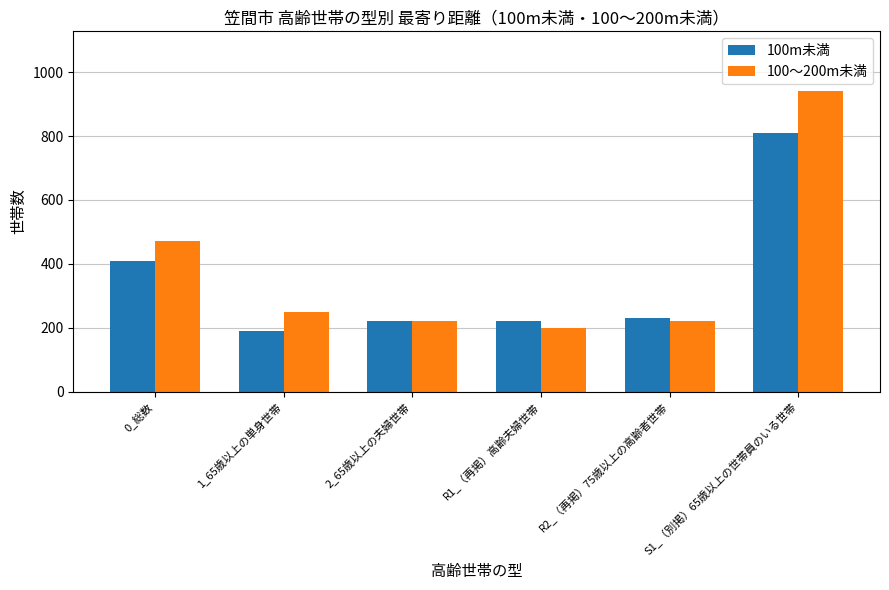

At how many categories does at least one series exceed 407?

2